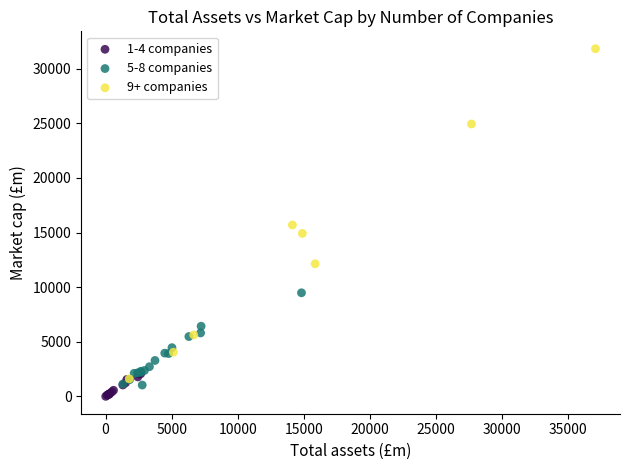

Which series reaches the maximum Y coordinate?

9+ companies